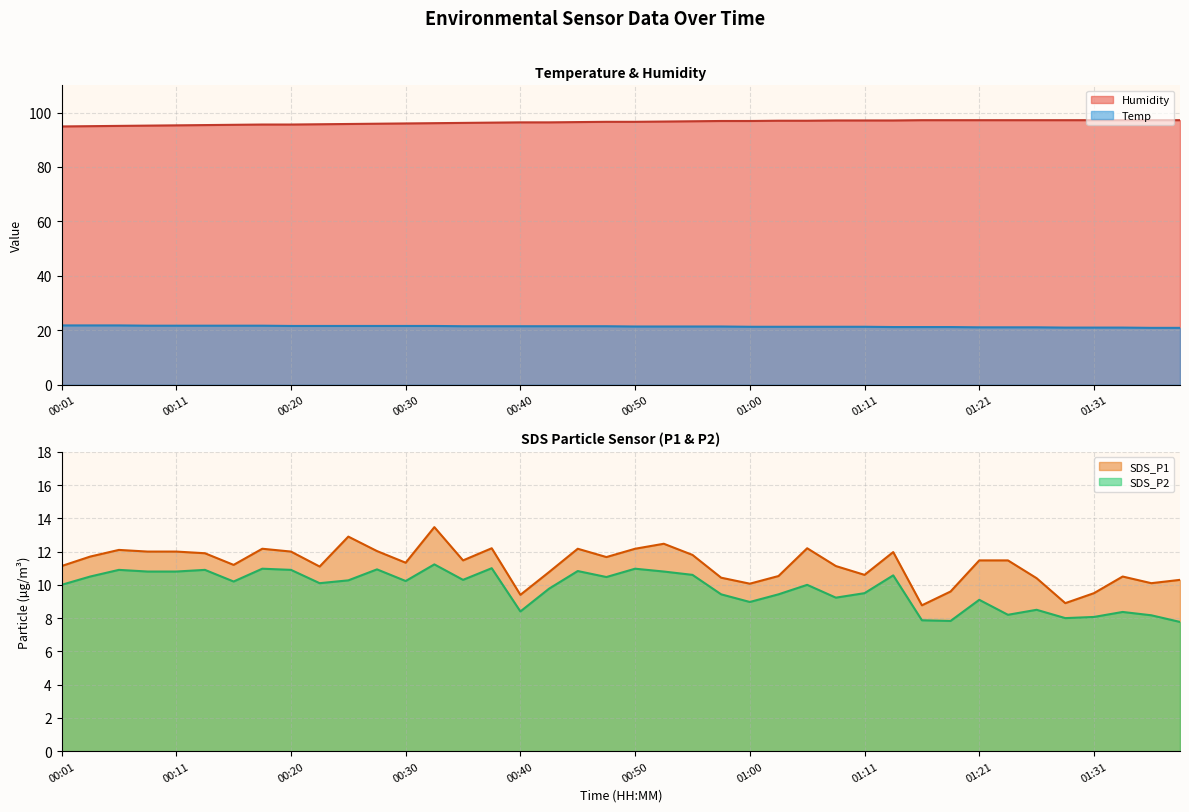

True or false: Humidity and SDS_P2 intersect in this chart.

False